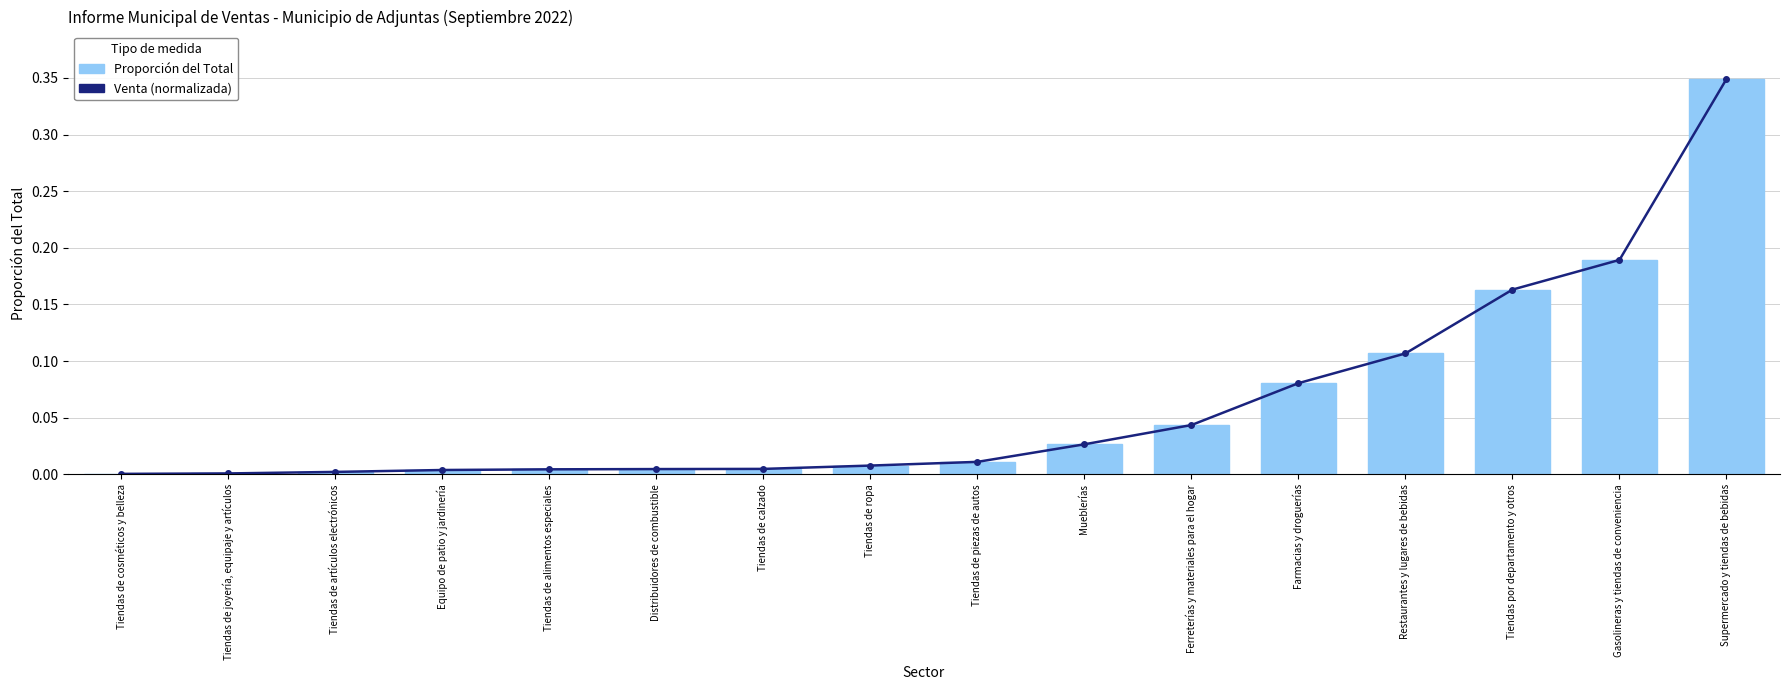

Count the number of data series in this chart.

2